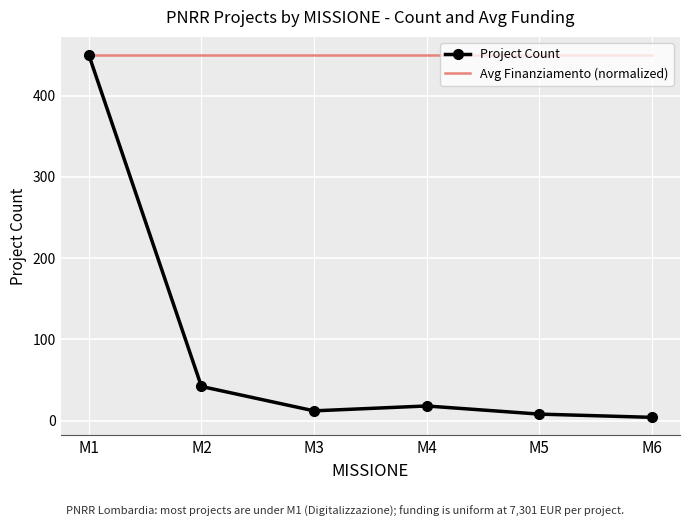

Is it true that Avg Finanziamento (normalized) equals 269 at M6?

False